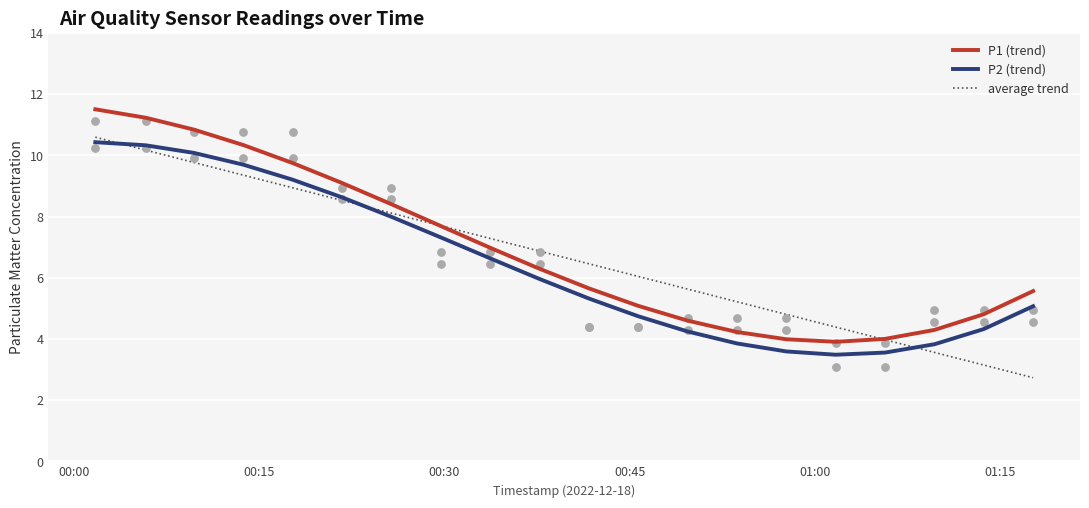

Which series has the largest total across all categories?

P1 (trend)